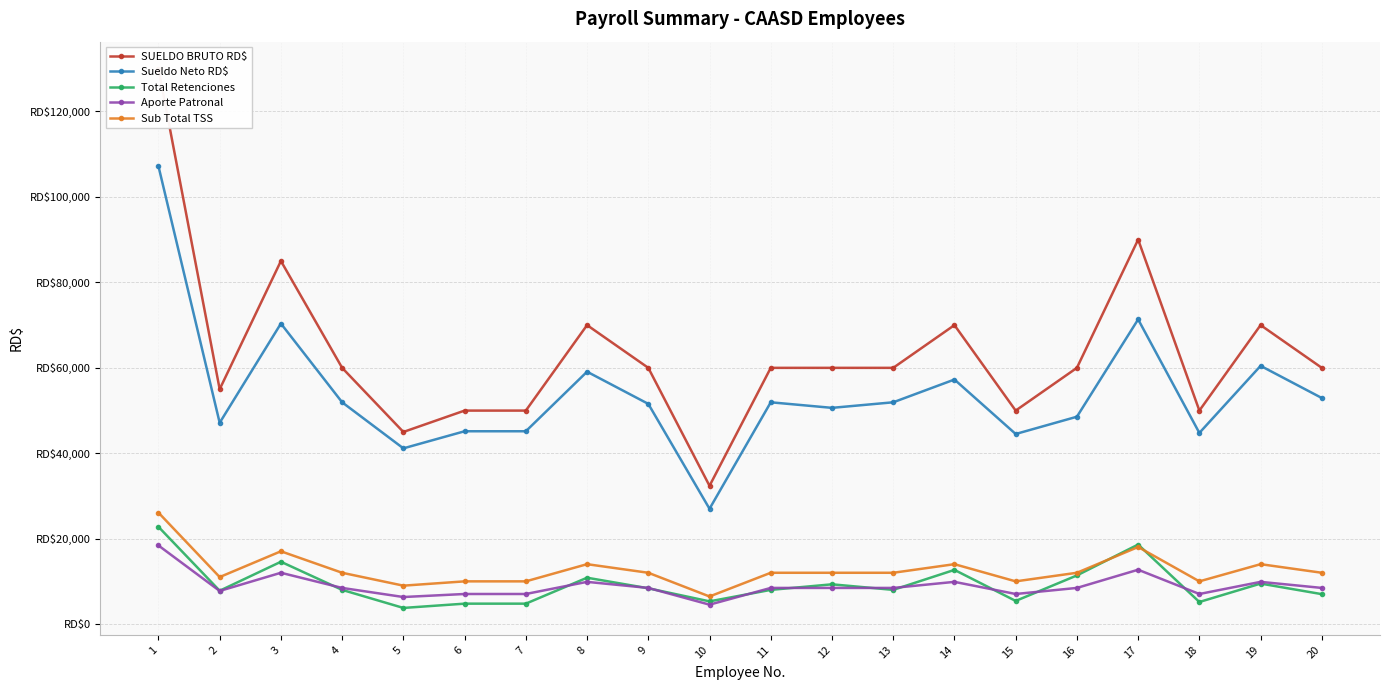

What value does the Total Retenciones series have at 3?

14636.0